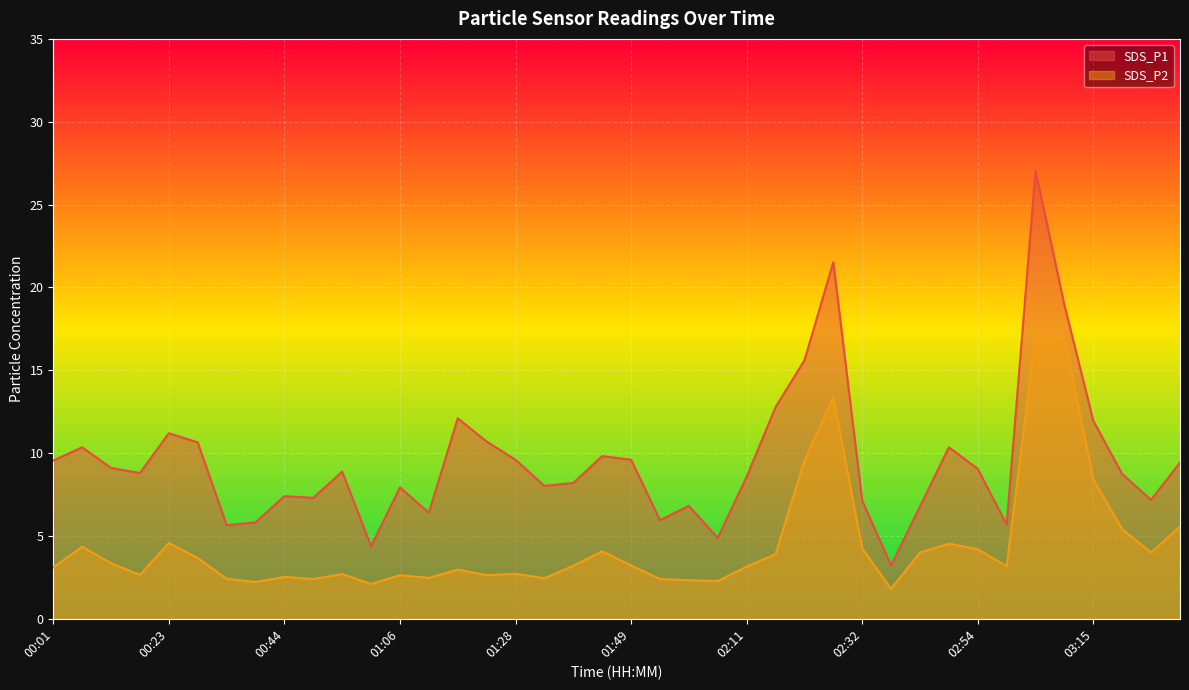

Between 02:38 and 01:22, which is larger?

01:22